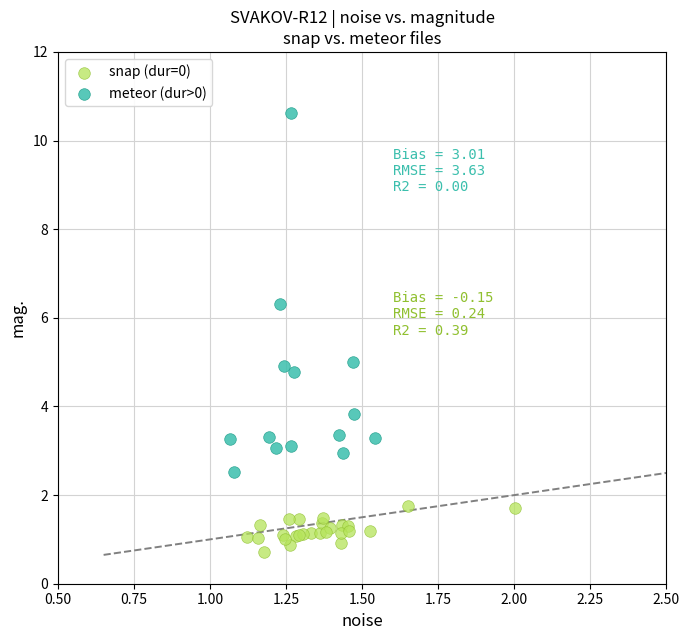

Which series reaches the minimum Y coordinate?

snap (dur=0)